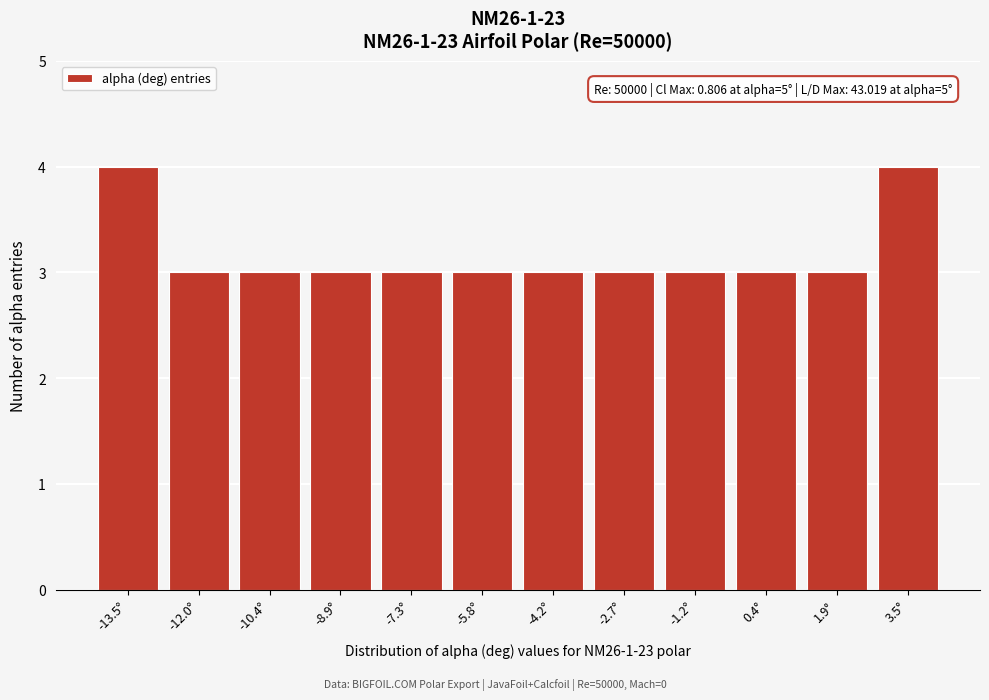

Reading right to left, list all the values displayed in this chart.

4	3	3	3	3	3	3	3	3	3	3	4